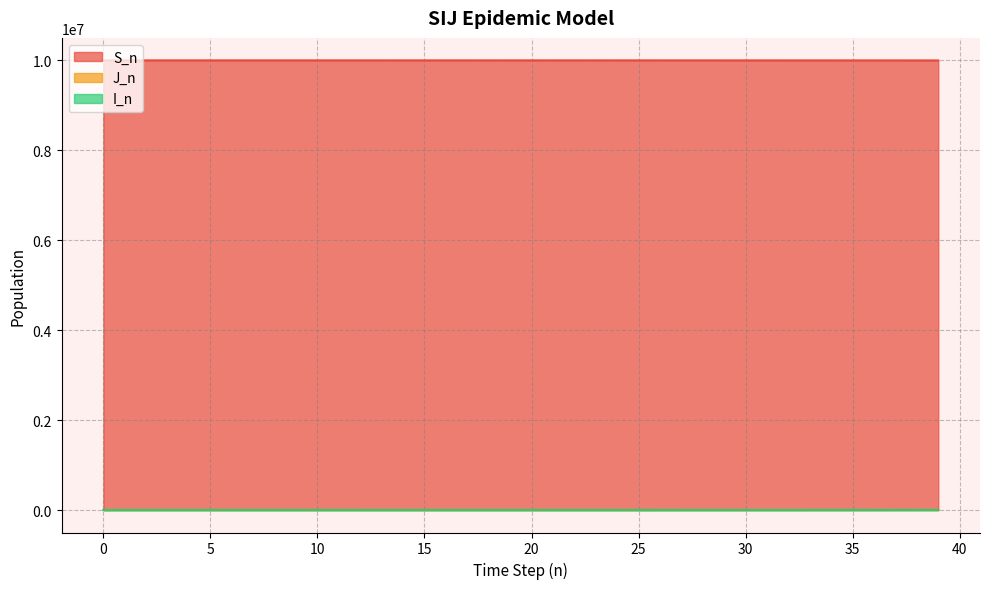

True or false: J_n and I_n cross at least once.

False